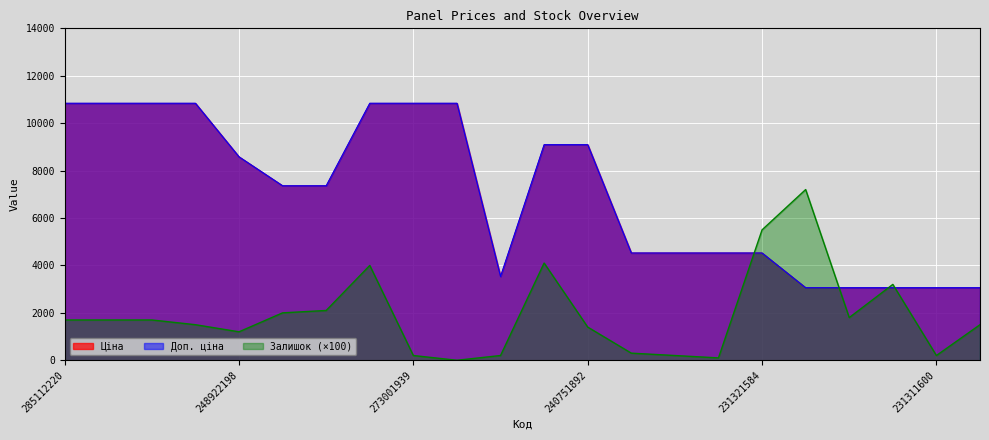

At which label does Залишок reach its peak?

231311603